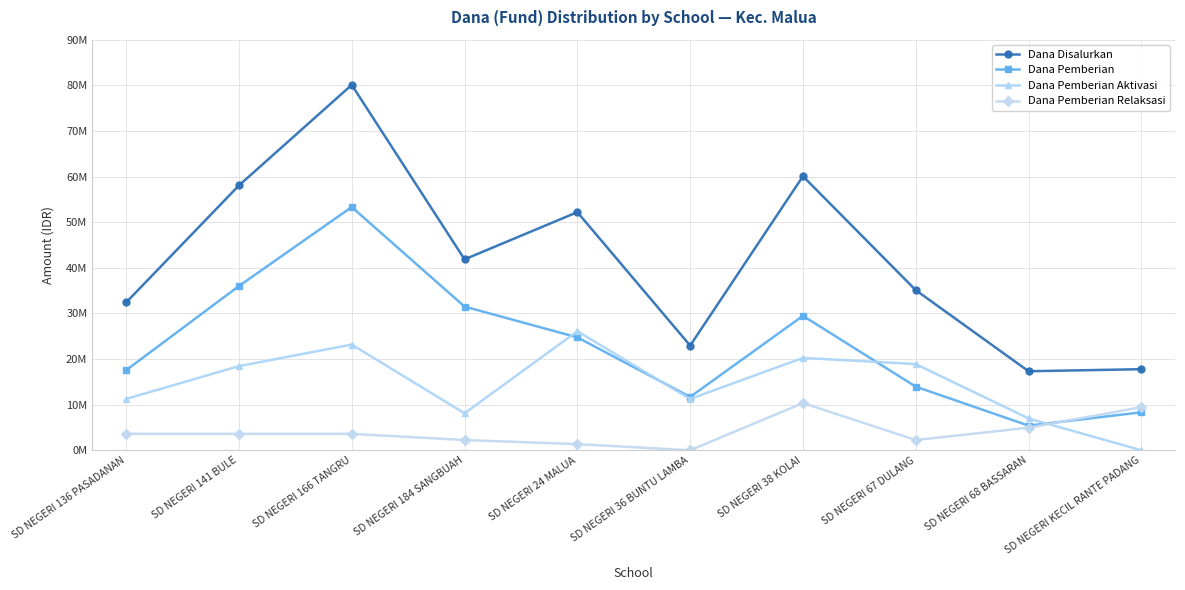

Where do Dana Pemberian Relaksasi and Dana Pemberian Aktivasi first cross each other?

SD NEGERI 68 BASSARAN and SD NEGERI KECIL RANTE PADANG